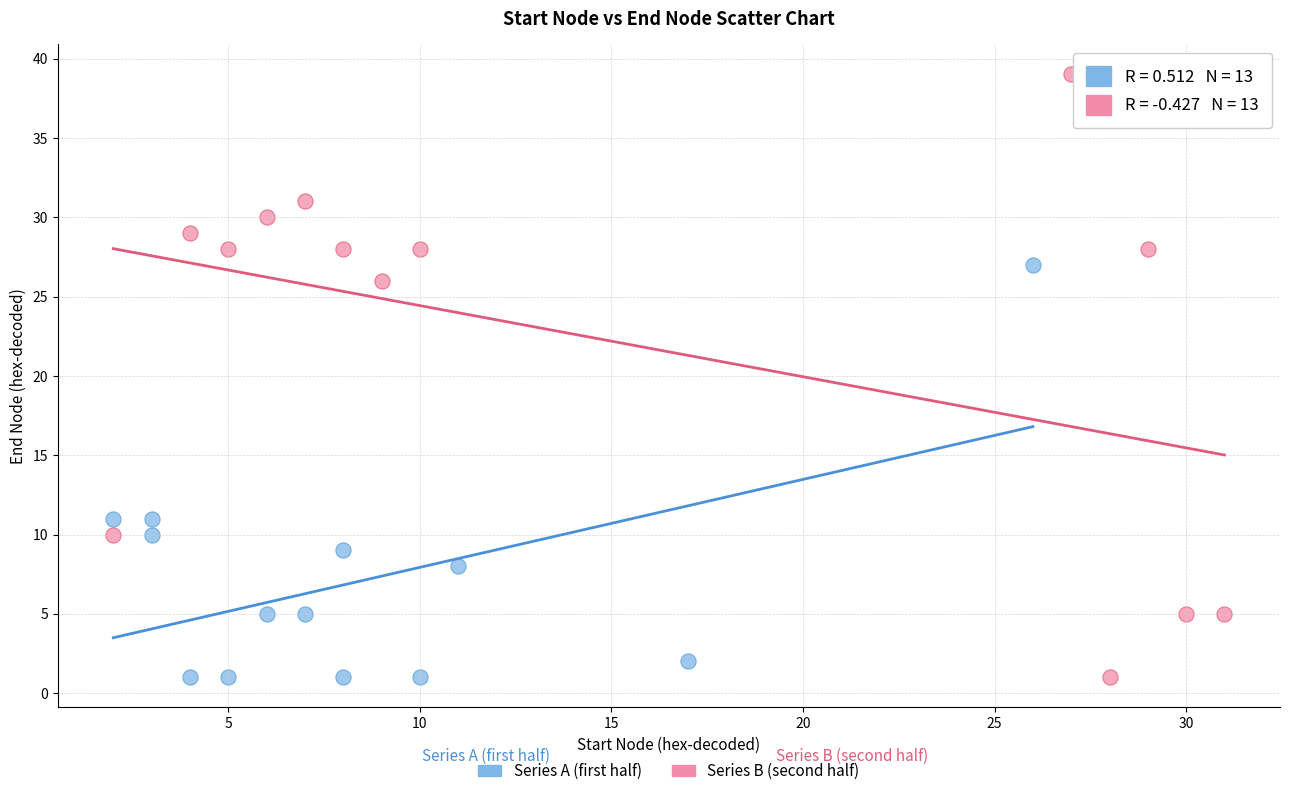

Which series has the widest spread of Y values?

Series B (second half)